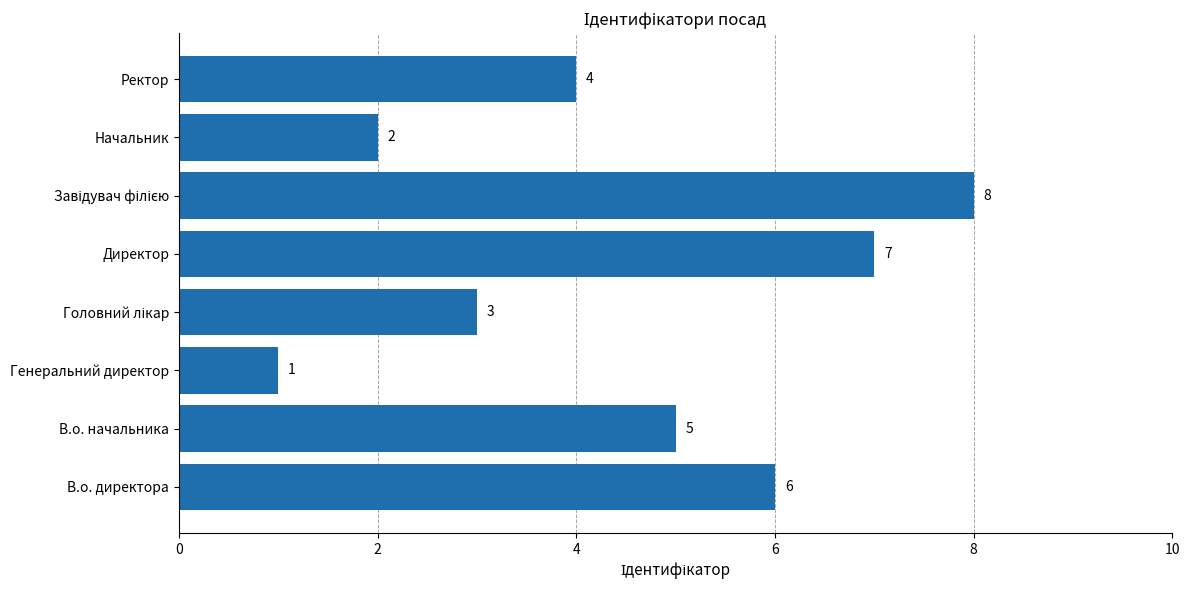

Reading bottom to top, list all the values displayed in this chart.

6	5	1	3	7	8	2	4